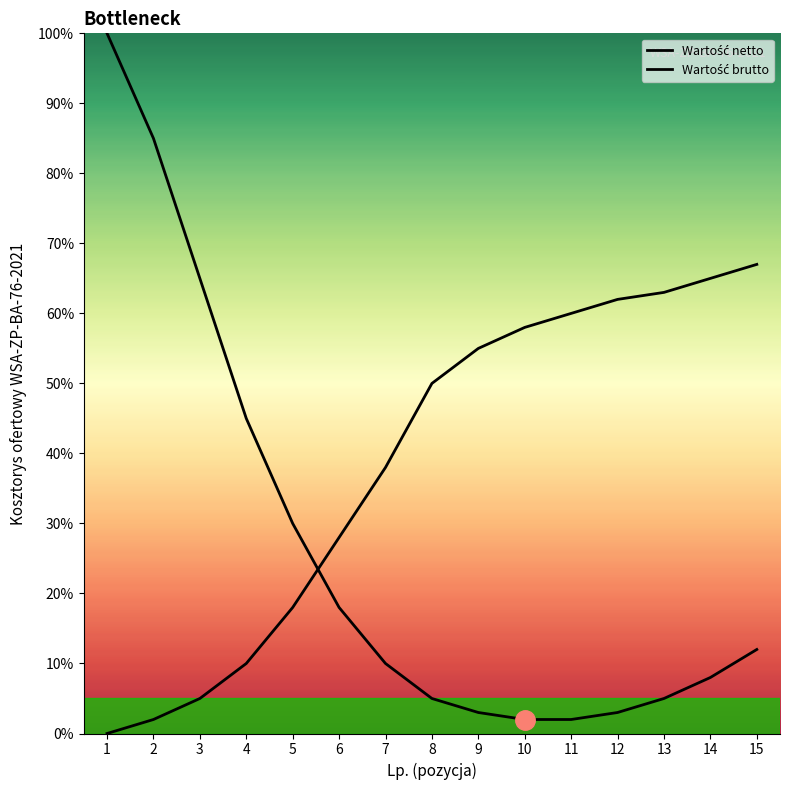

What is the average value of the Wartość netto series?

26